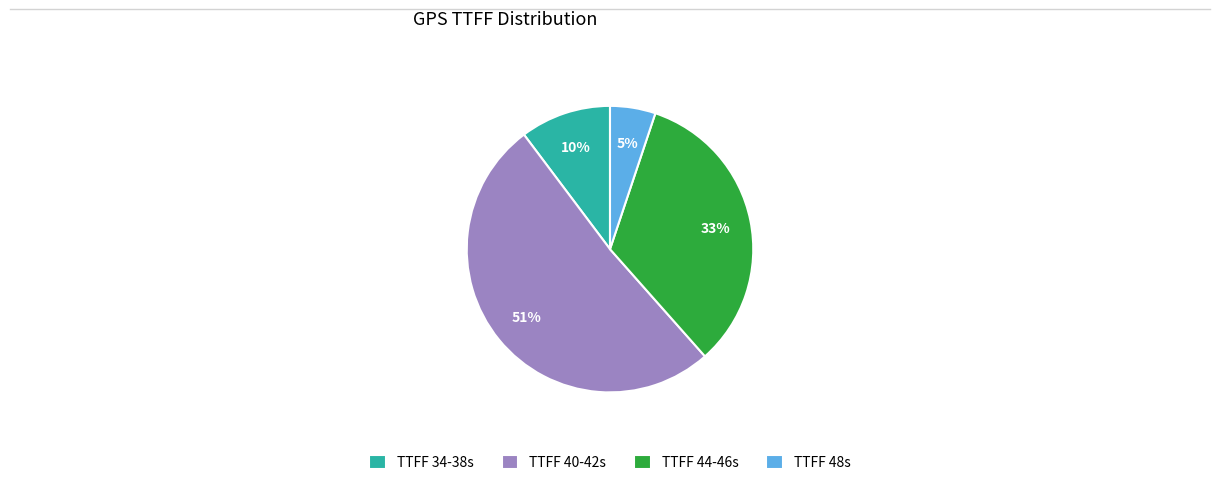

How many slices are in this pie chart?

4